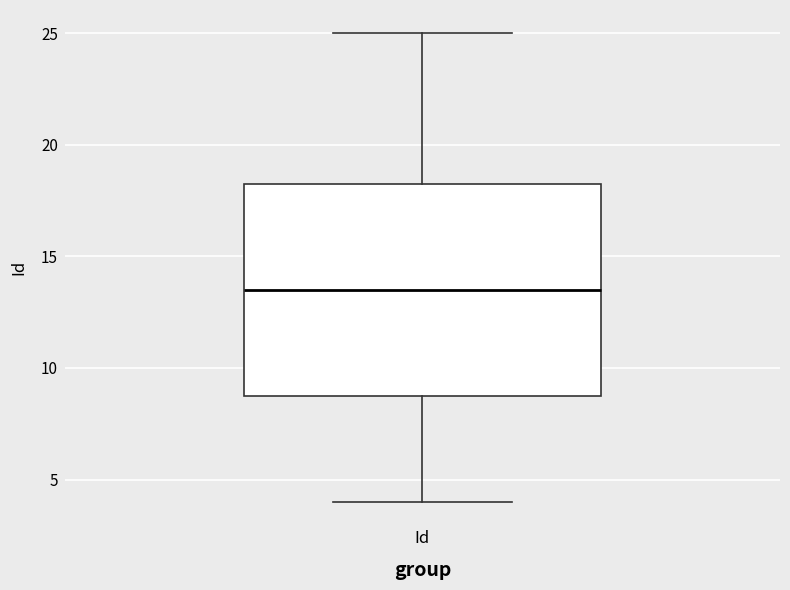

Where is the lower edge of the box for Id on the y-axis? The values are not printed on the chart, so give them approximately, as read against the axis.

9.0